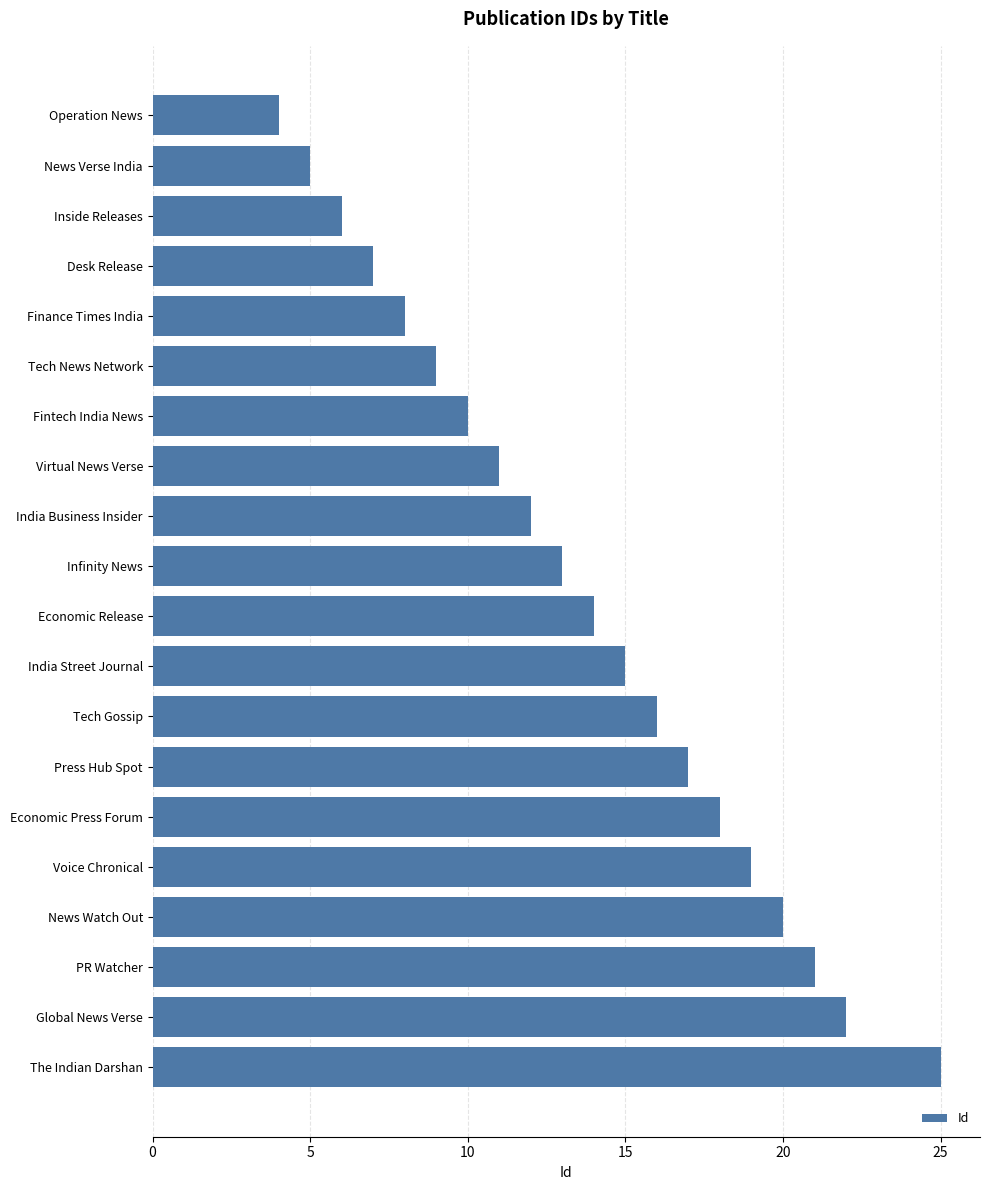

Does the chart contain stacked bars?

No